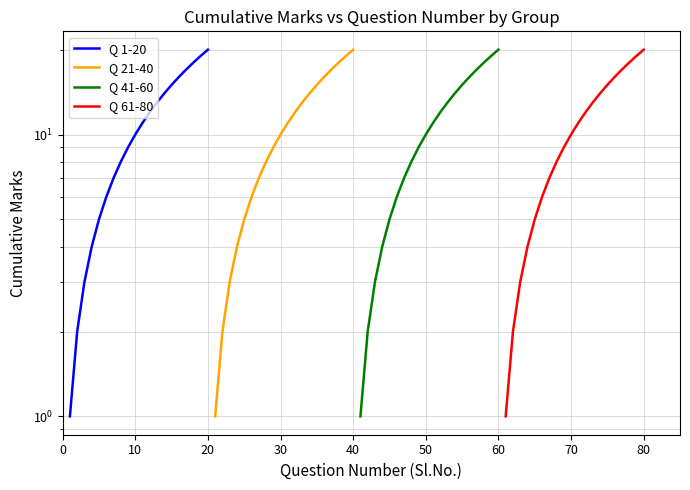

What are all the series names shown in the legend?

Q 1-20, Q 21-40, Q 41-60, Q 61-80